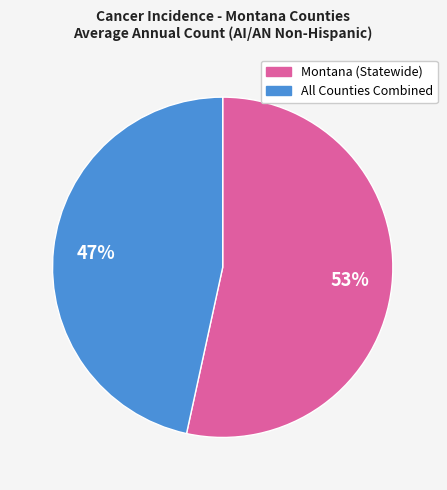

To the nearest percent, what is the average slice percentage?

50%